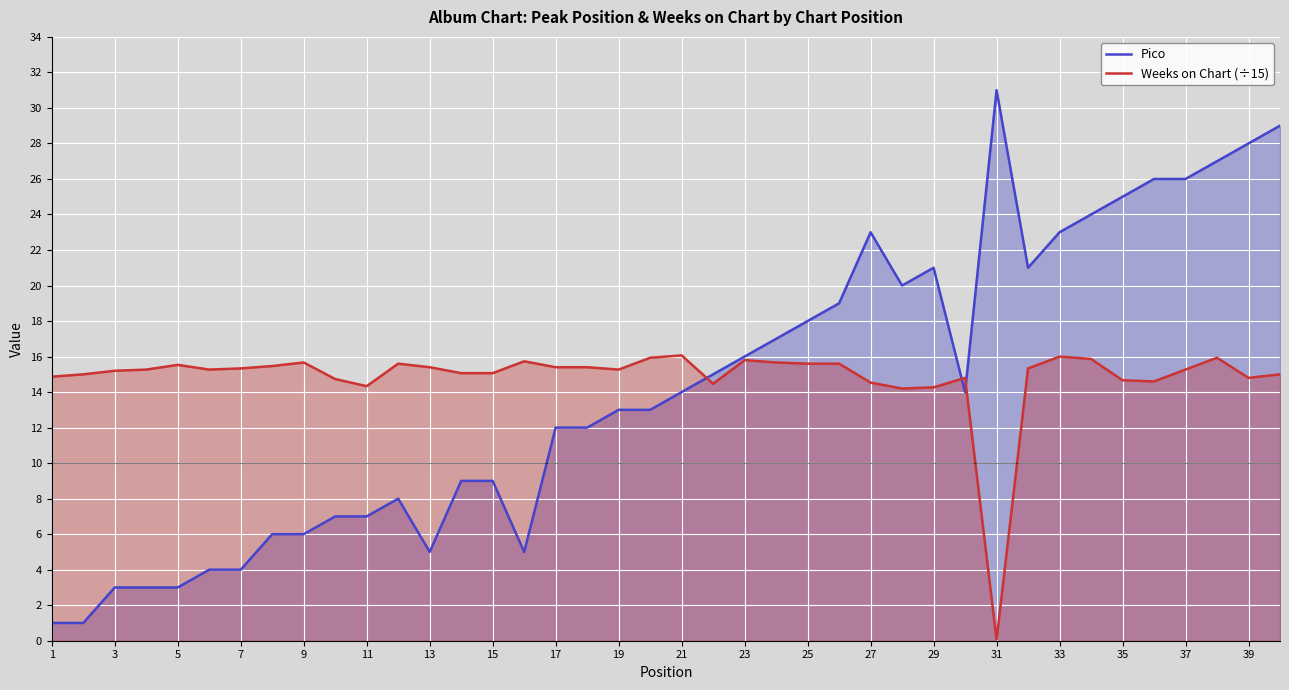

How many series are shown in this chart?

2